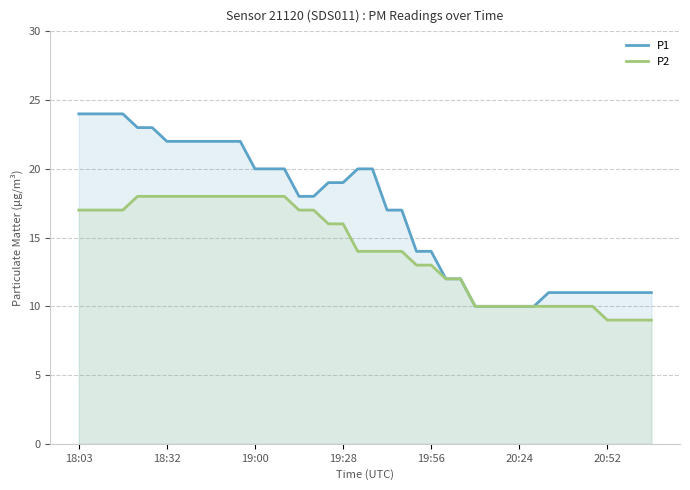

Which series has the widest spread of values?

P1